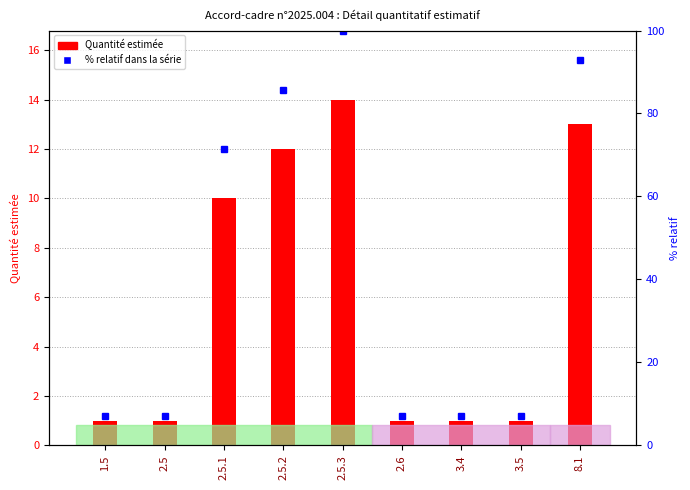

The % relatif dans la série series shows 7.1 at 3.4. True or false?

True